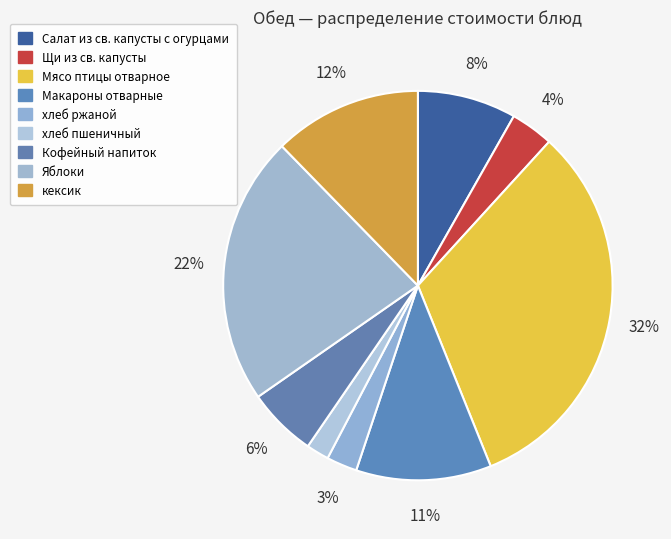

The хлеб ржаной slice represents 1% of the pie. True or false?

False